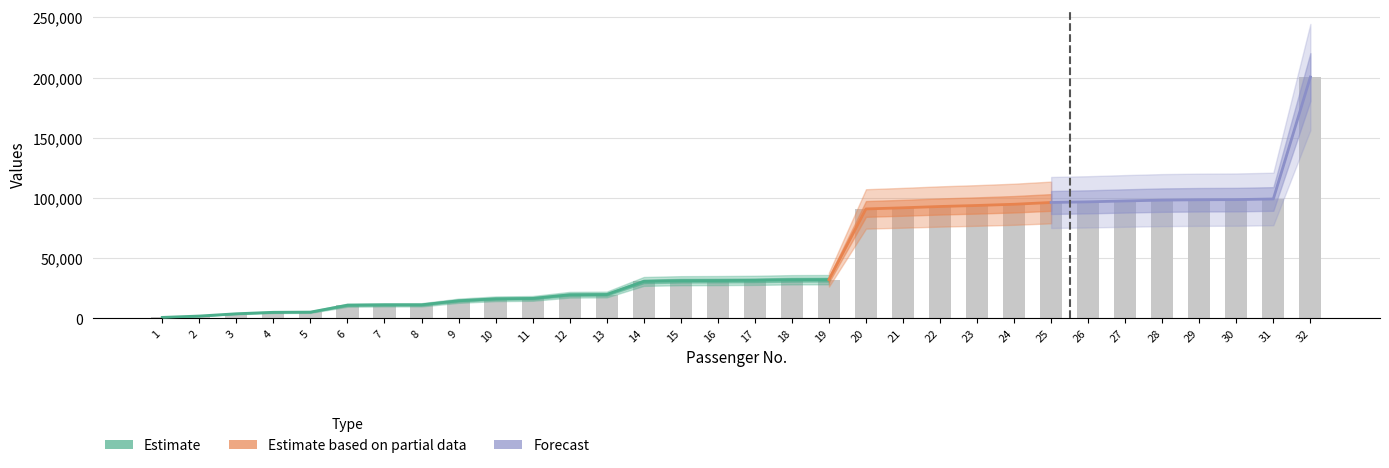

Is it true that the value at 25 is 151844?

False